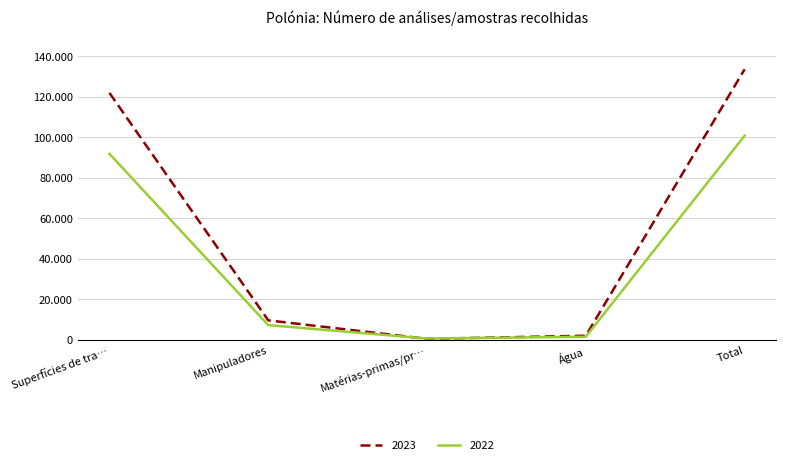

At which category does 2022 reach its first local valley?

Matérias-primas/pr…